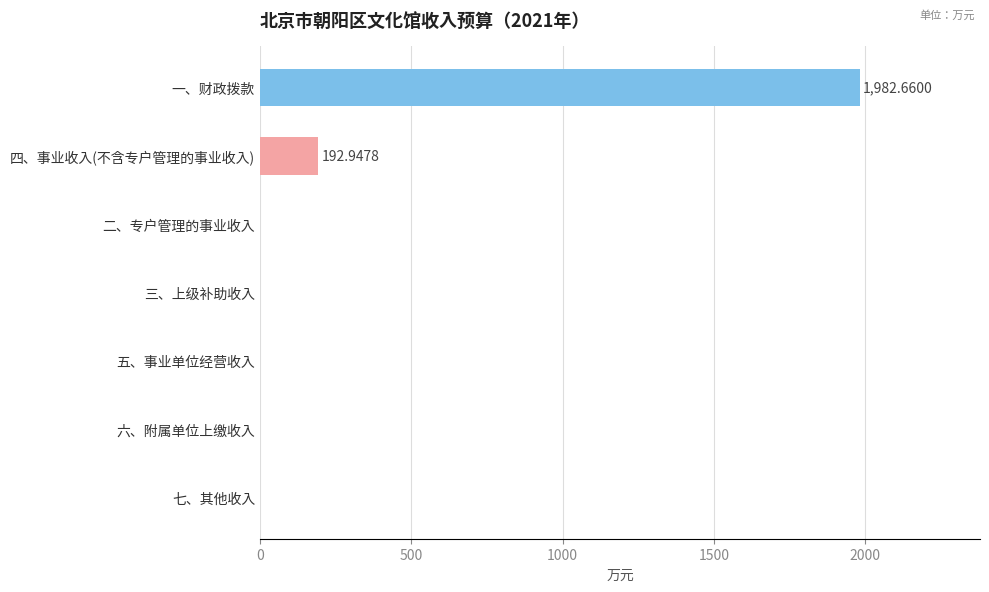

What is the sum of all values?

2175.6